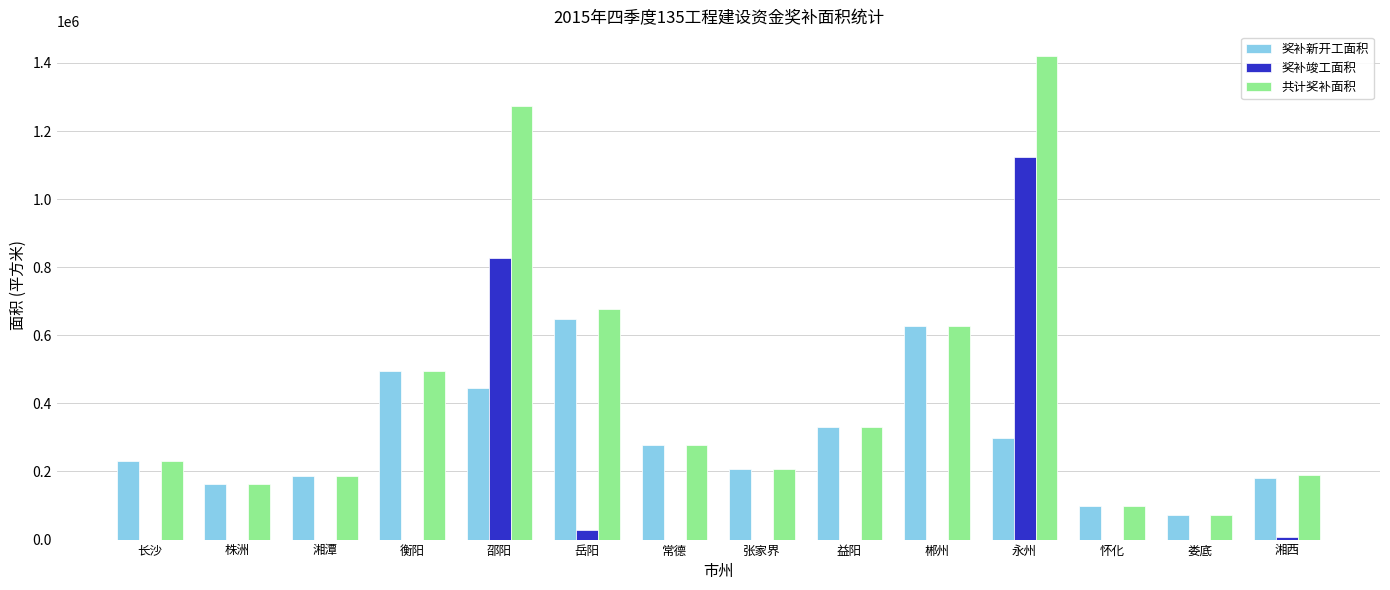

How many groups of bars are there?

14